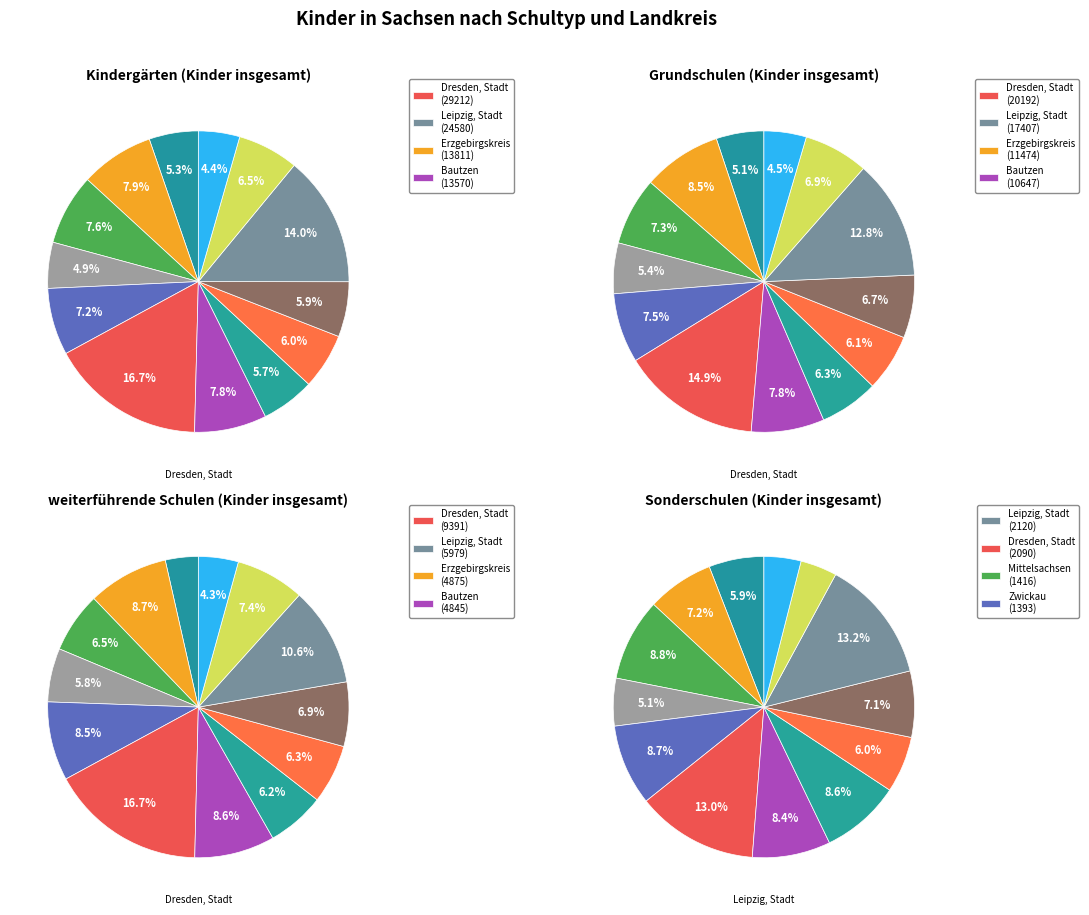

To the nearest percent, what is the average slice percentage?

8%